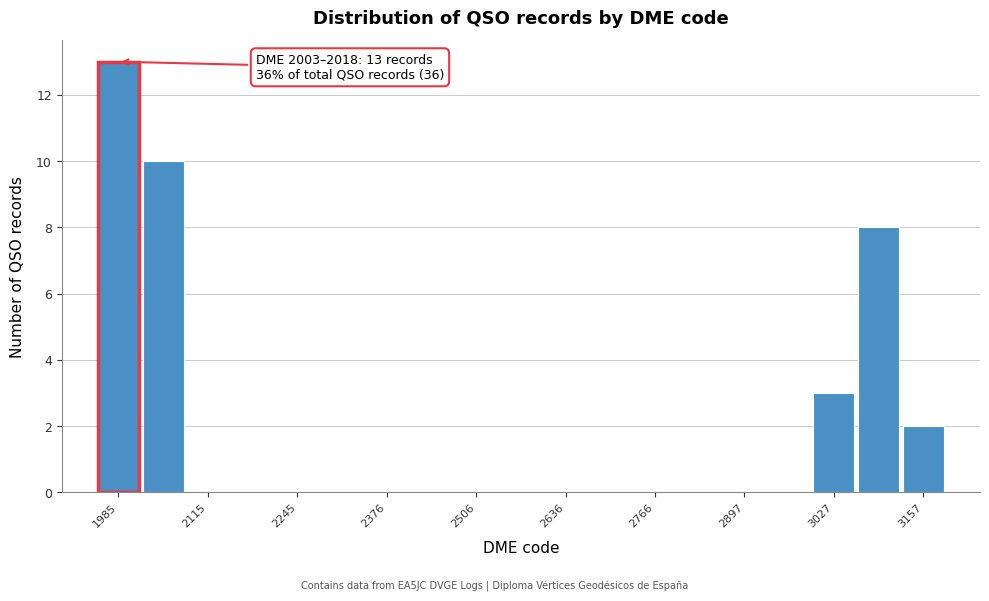

Around what value on the x-axis is the tallest bar? Give the approximate position of its centre, as read against the axis.

1980